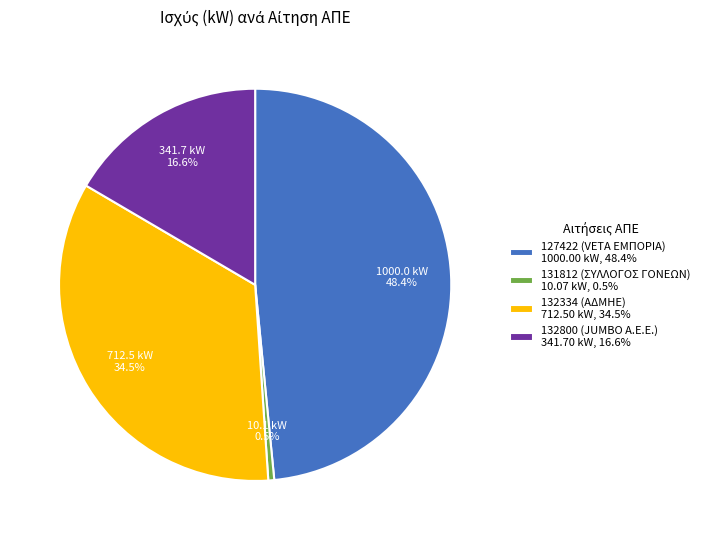

What percentage is the 127422 (VETA EMΠOΡIA) slice, to the nearest percent?

48%